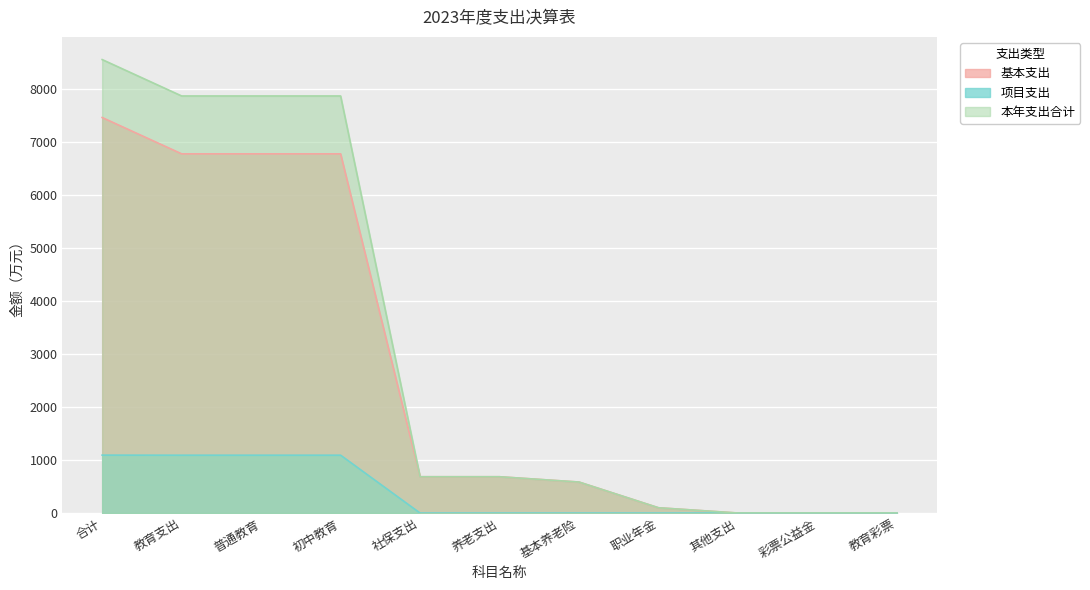

What is the sum of the 项目支出 values at 普通教育 and 彩票公益金?

1092.8